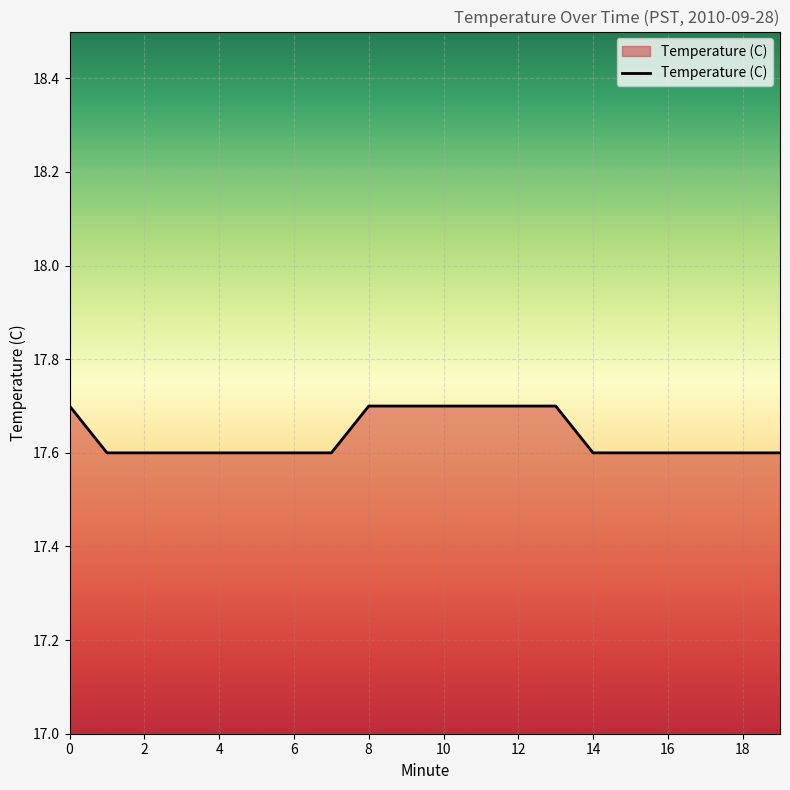

What is the maximum value shown in the chart?

17.7